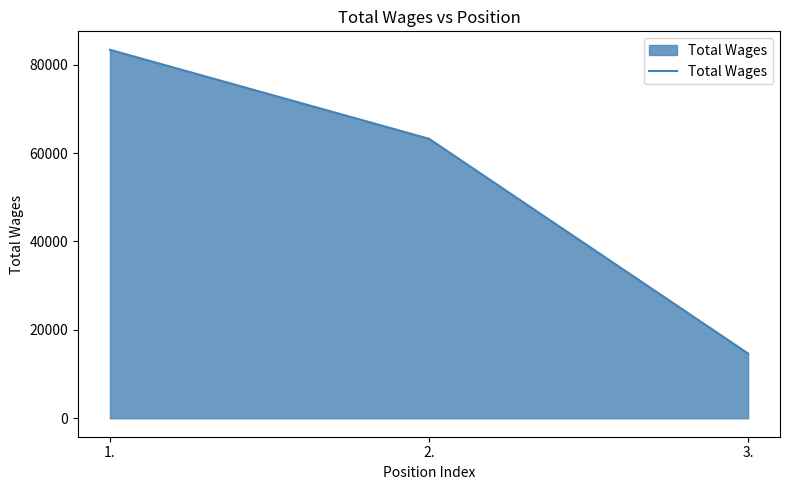

List the labels in order of value, largest first.

1., 2., 3.